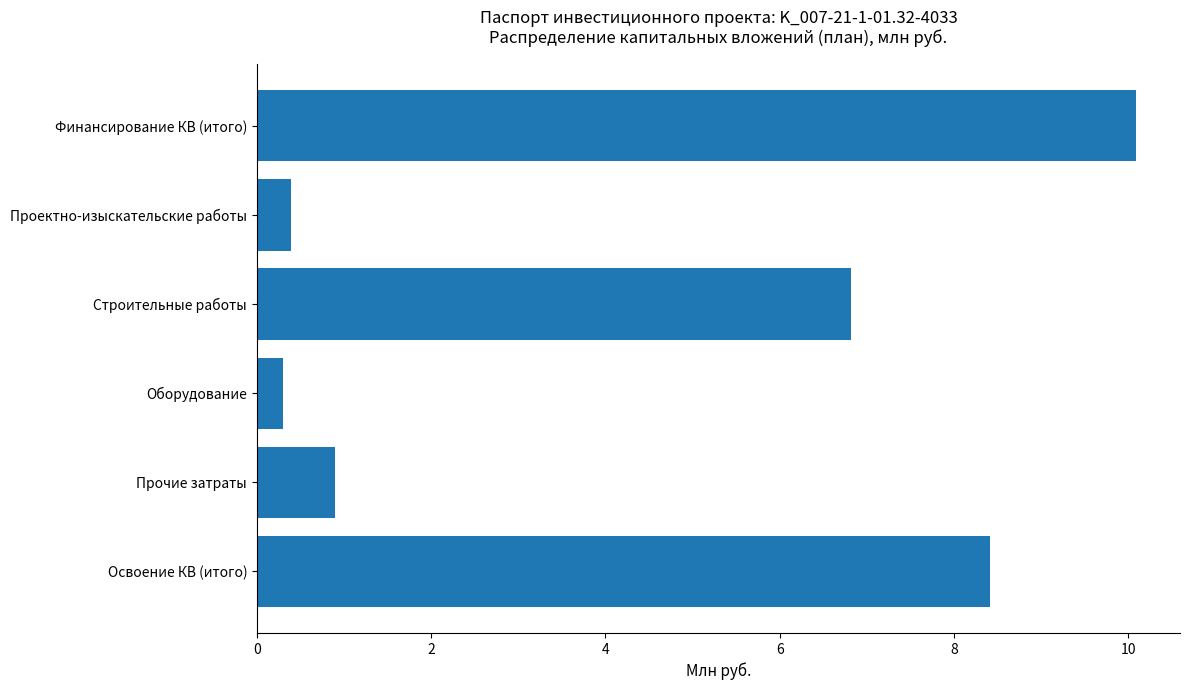

Does the chart contain stacked bars?

No